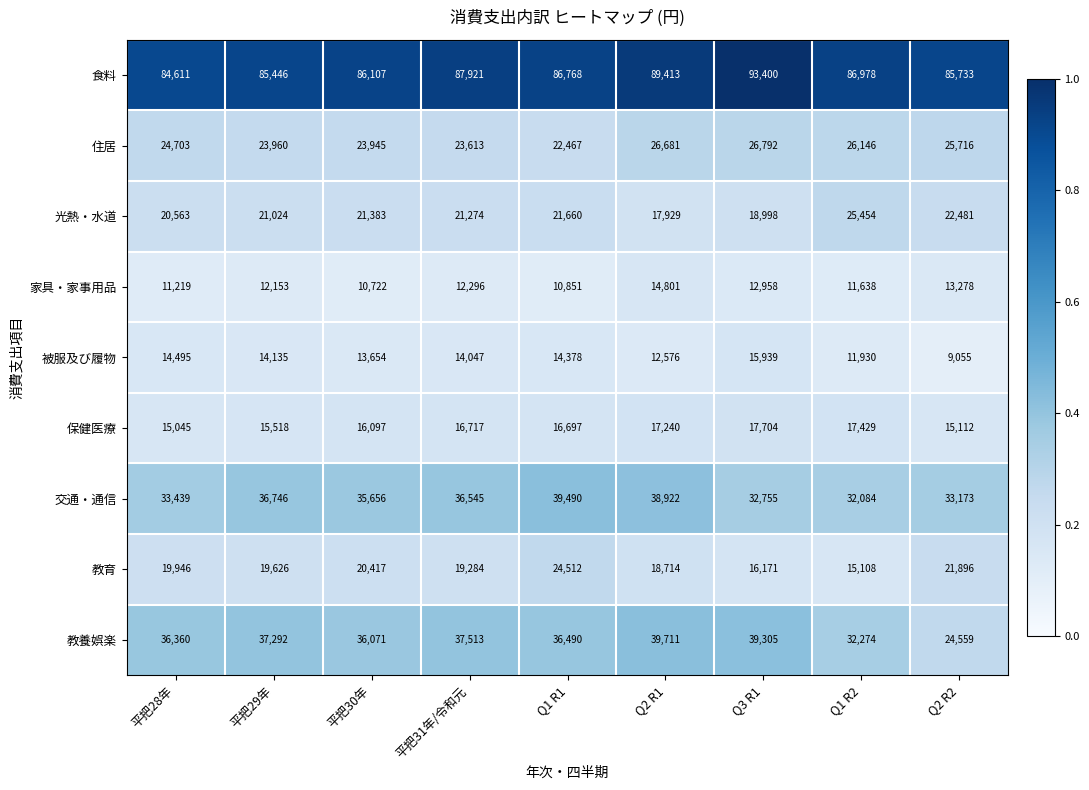

Which series has the largest range (max minus min)?

教養娯楽